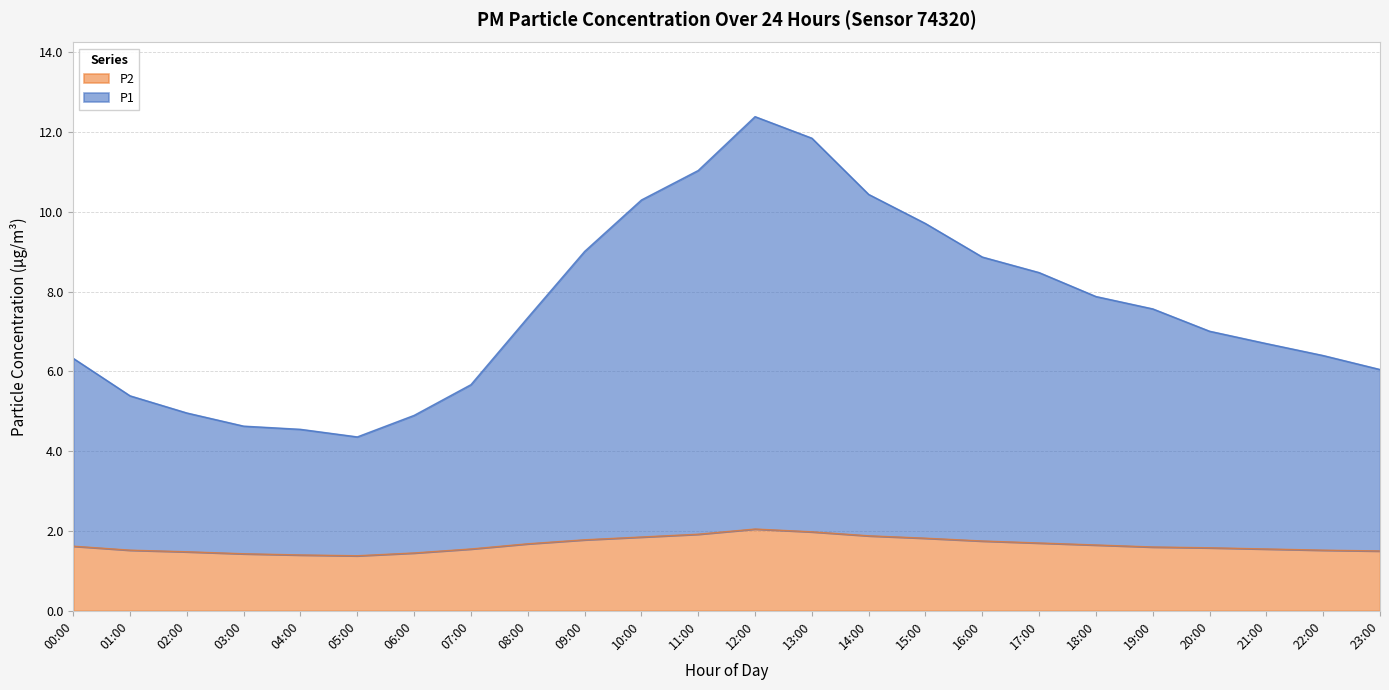

How many distinct data groups are displayed?

2